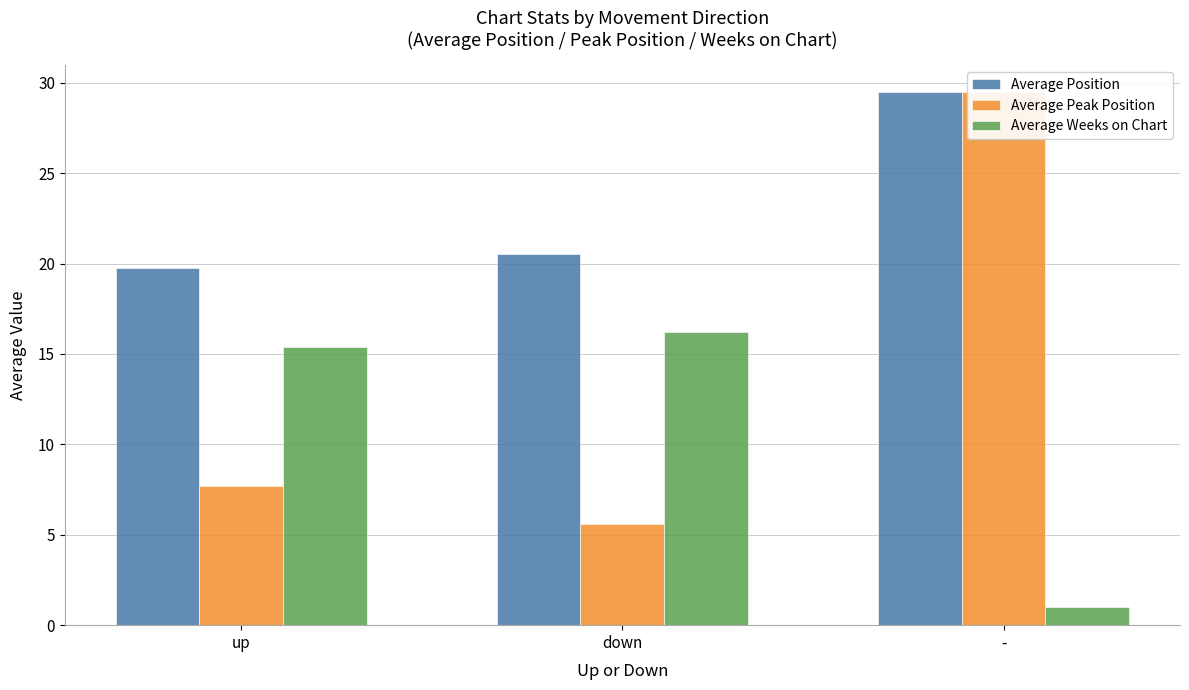

Which series has the widest spread of values?

Average Peak Position